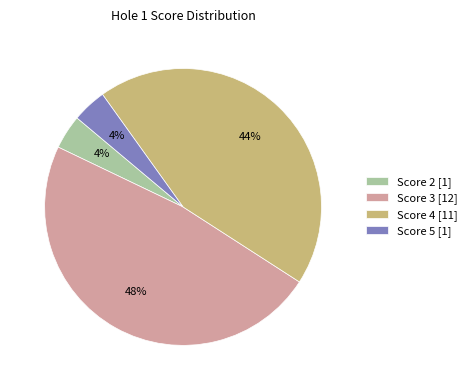

How many segments does this pie chart have?

4